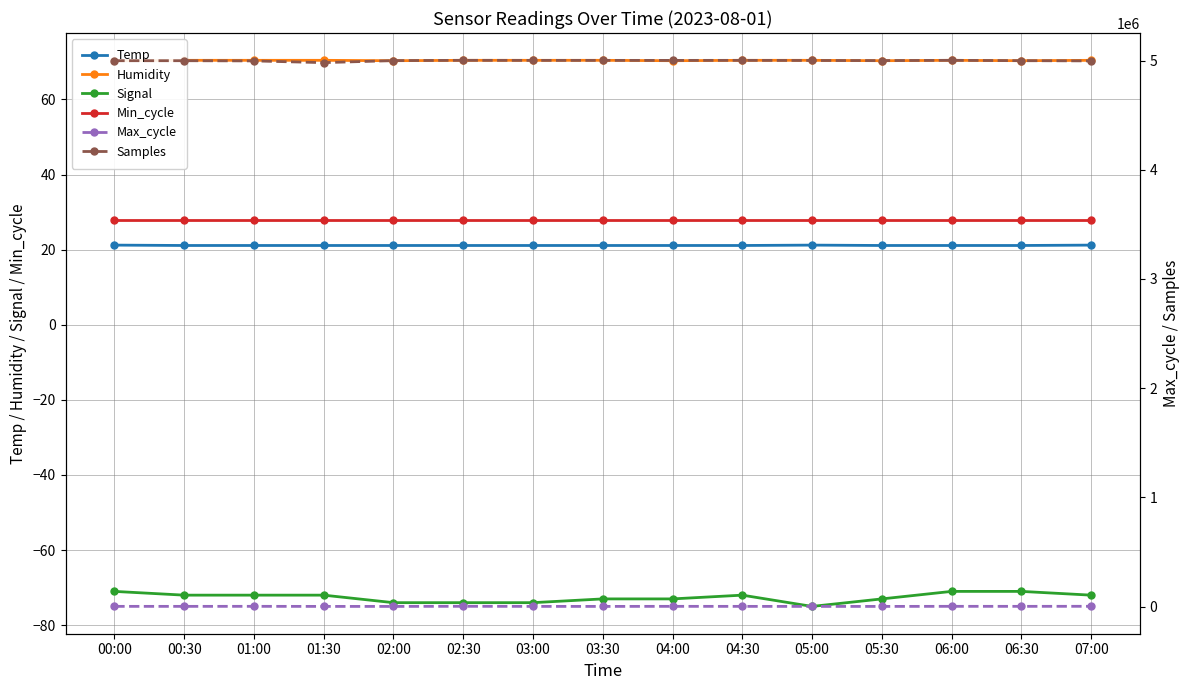

What is the sum of the Samples values at 06:00 and 02:30?

10004741.0